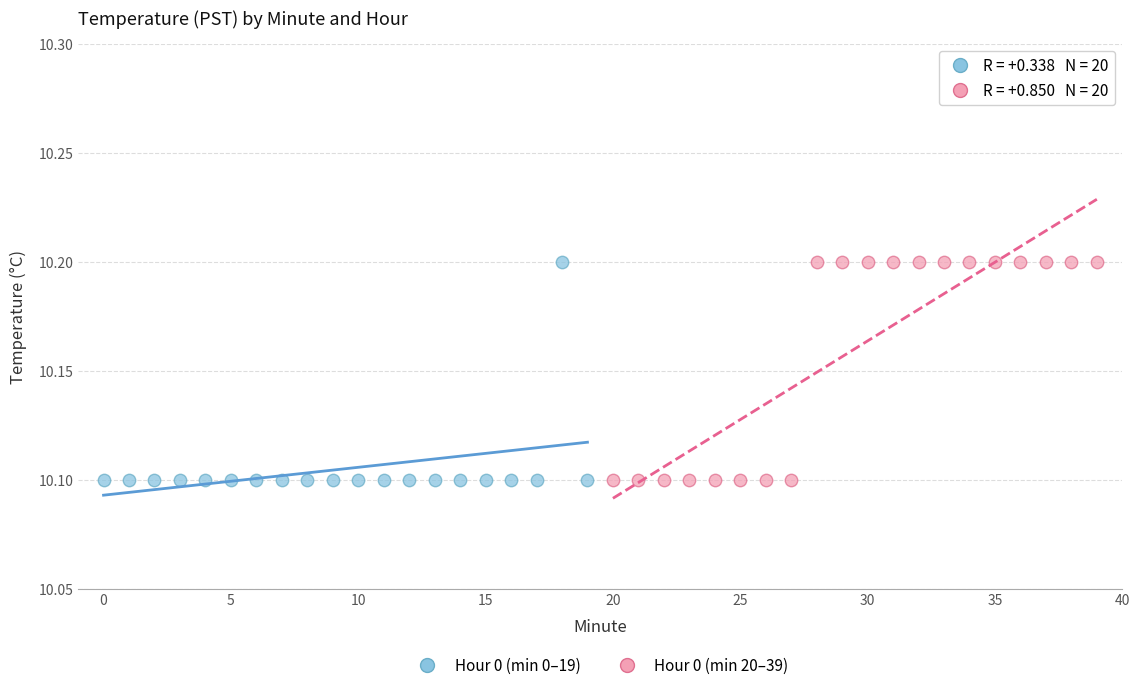

What are all the series names shown in the legend?

Hour 0 (min 0–19), Hour 0 (min 20–39)